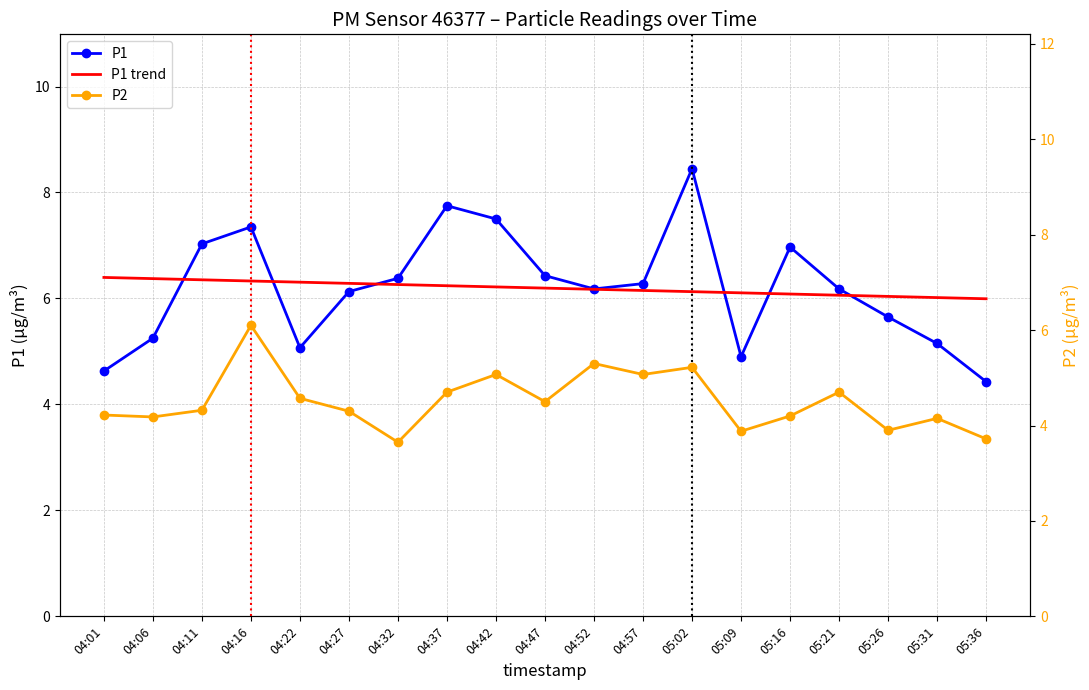

List the series in order of their peak value, highest first.

P1, P1 trend, P2